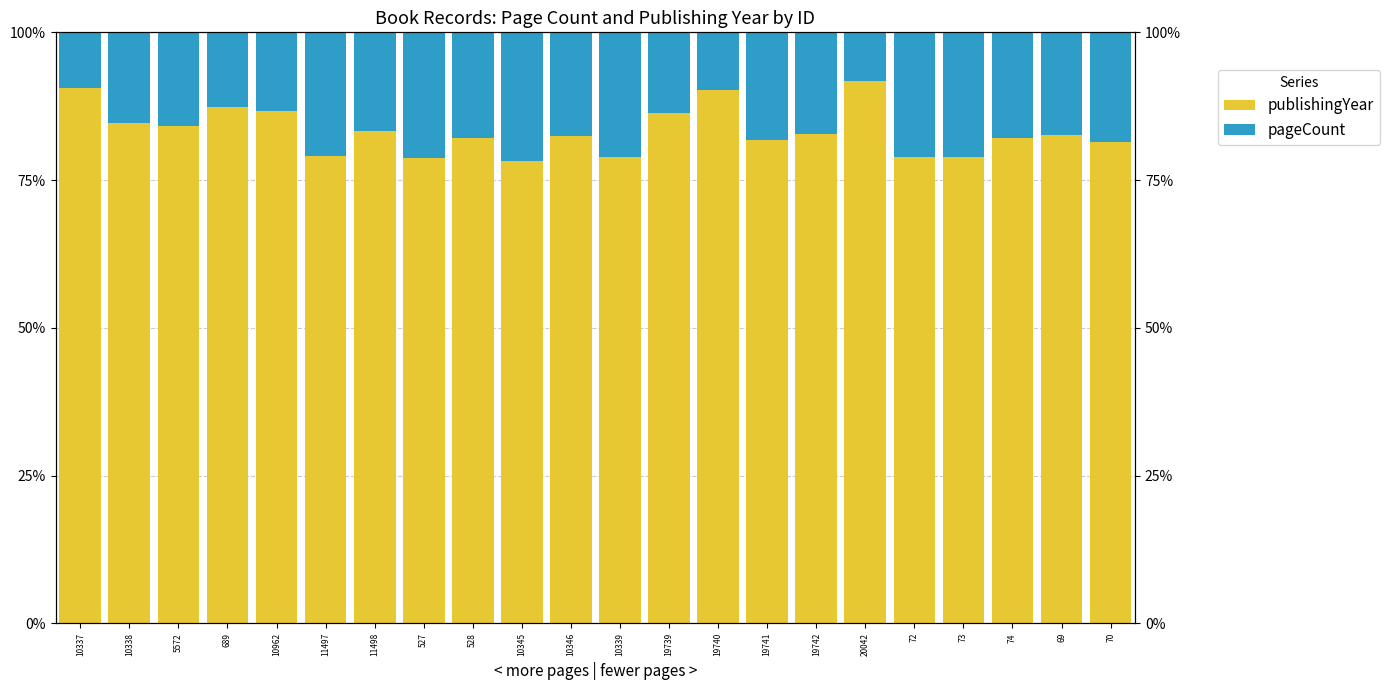

Where does the publishingYear series first go above 82?

10337